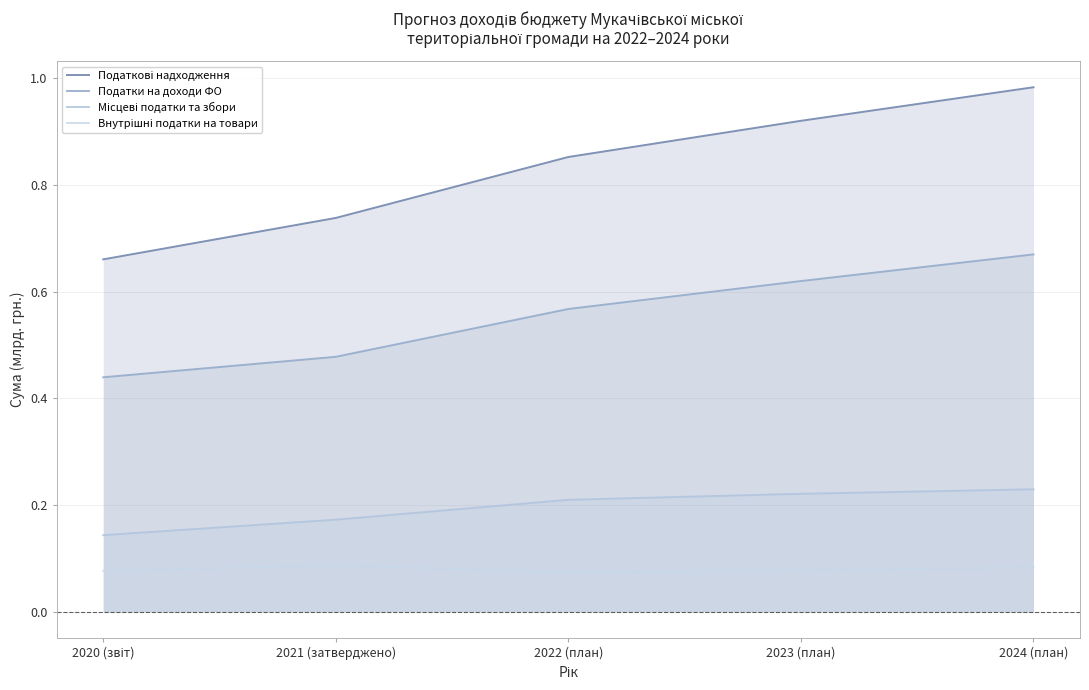

What is the label of the 3rd point from the left?

2022 (план)